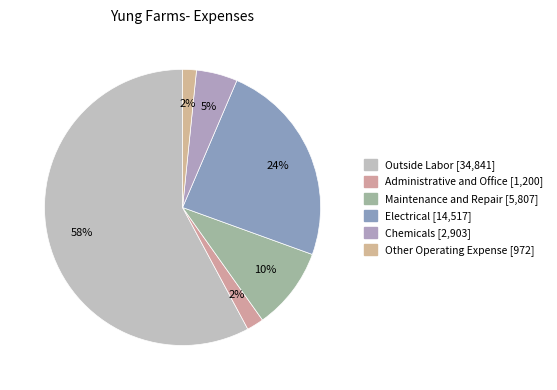

What is the largest slice in the pie chart?

Outside Labor